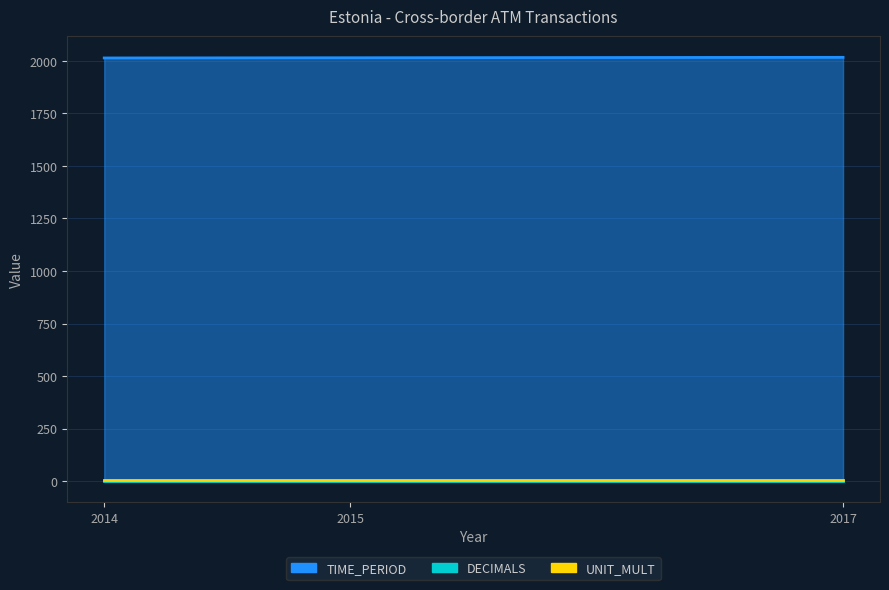

What is the smallest value displayed?

3